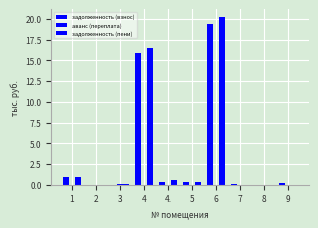

How many series are shown in this chart?

3